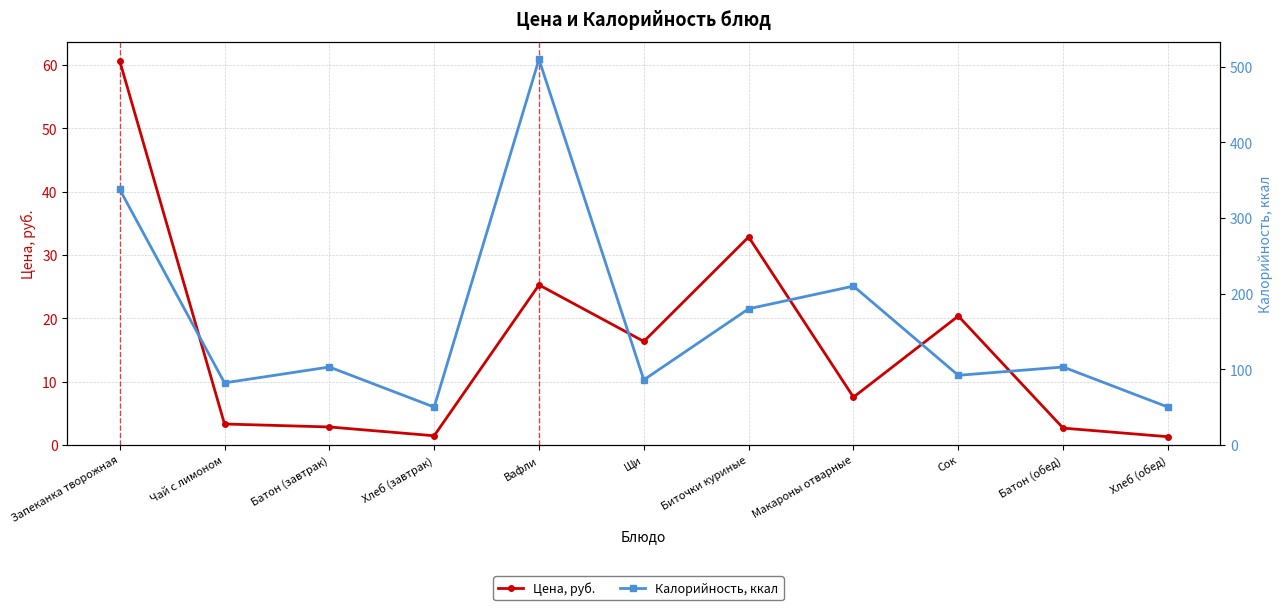

How many lines are shown in the chart?

2